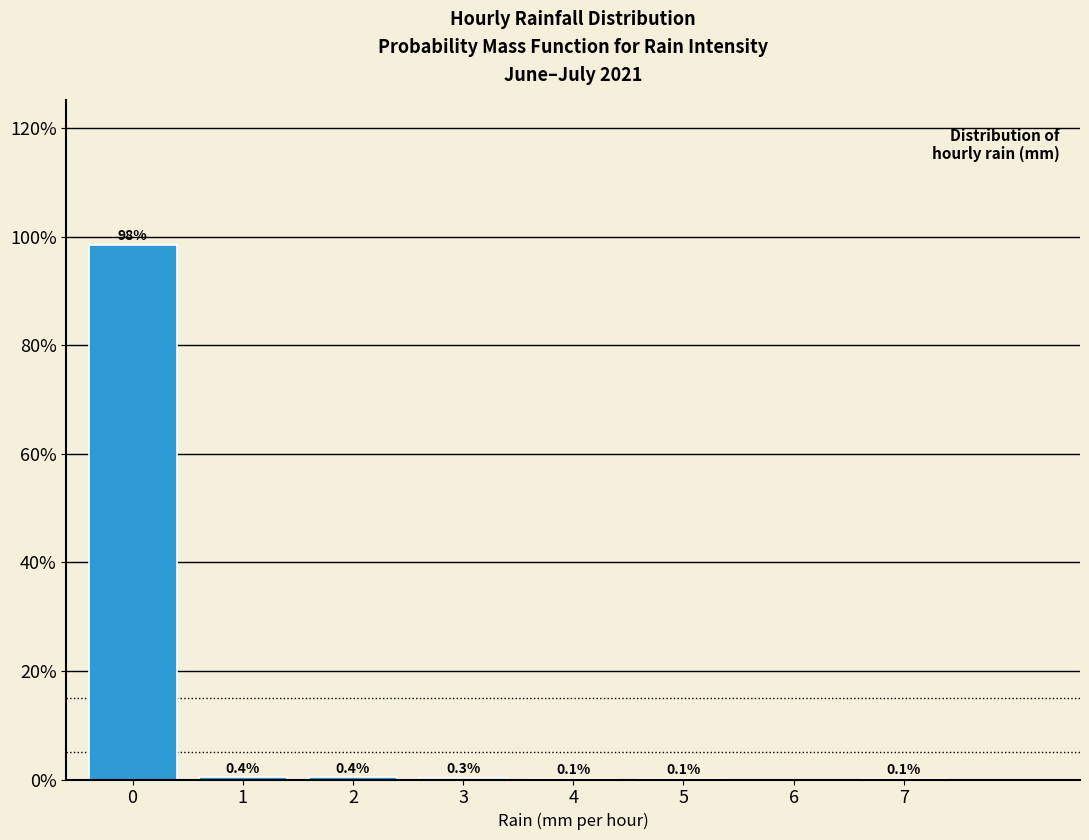

Reading right to left, what are all the values shown in this chart?

7=0.1	6=0.0	5=0.1	4=0.1	3=0.3	2=0.4	1=0.4	0=98.5